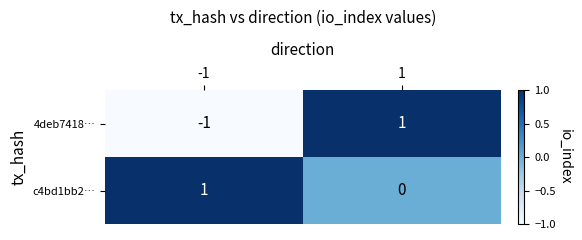

Reading left to right, what are all the values shown in this chart?

4deb7418…: -1	1
c4bd1bb2…: 1	0